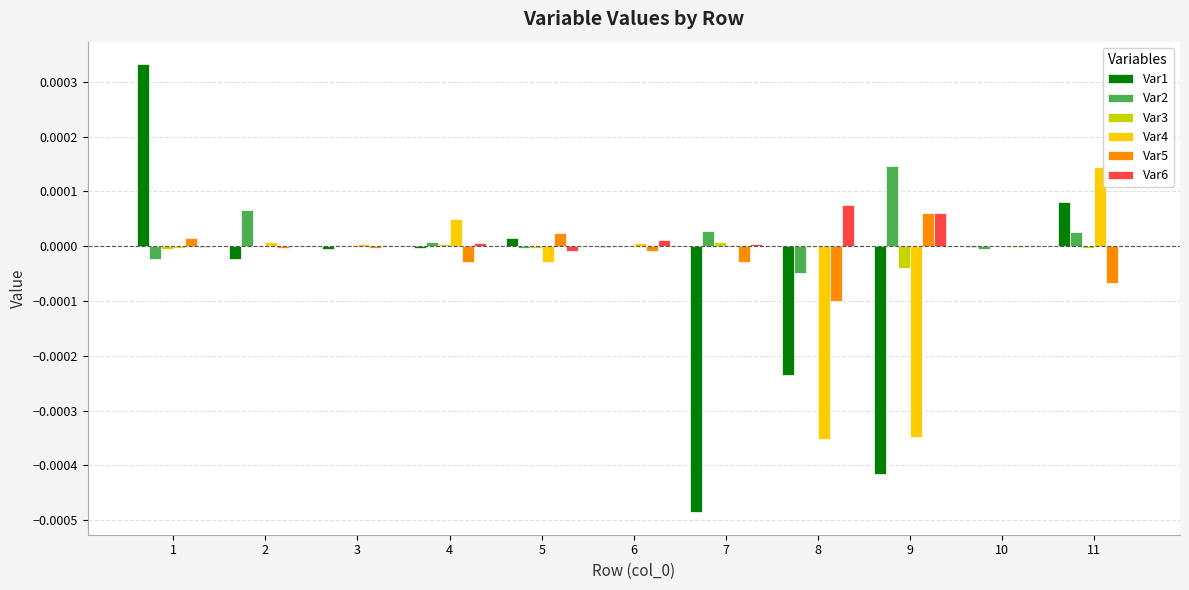

How many data points does each series have?

11